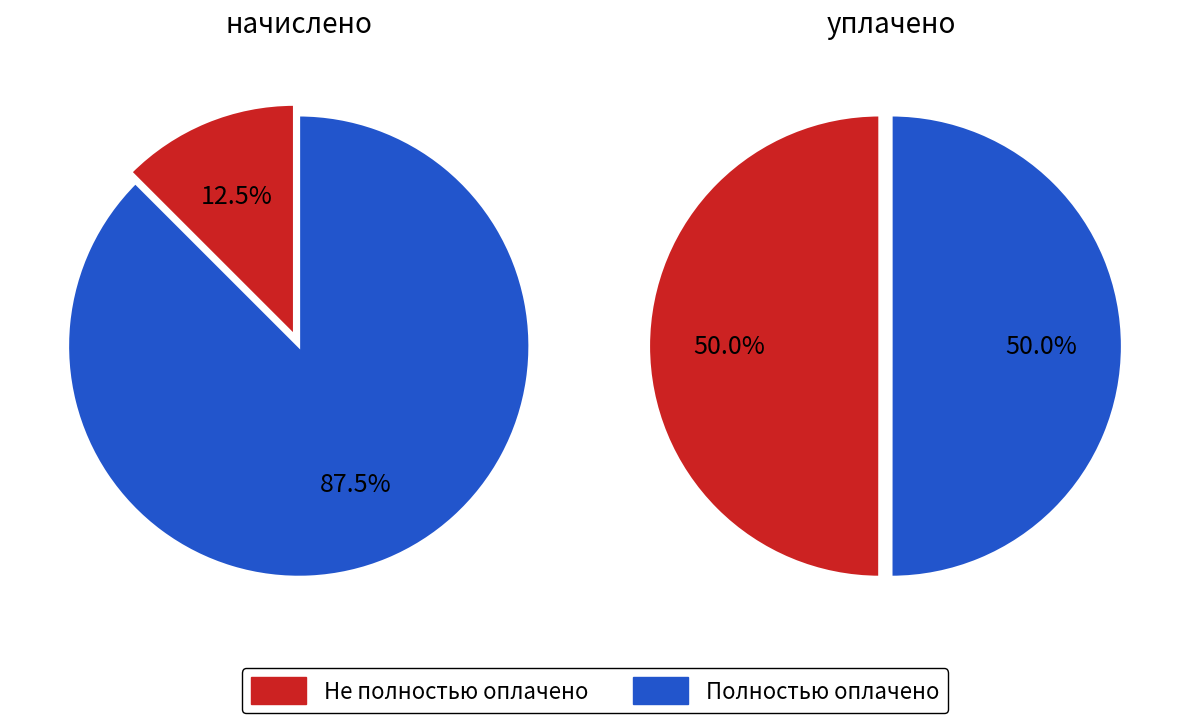

Between 1 and 7, which series saw the biggest shift?

начислено